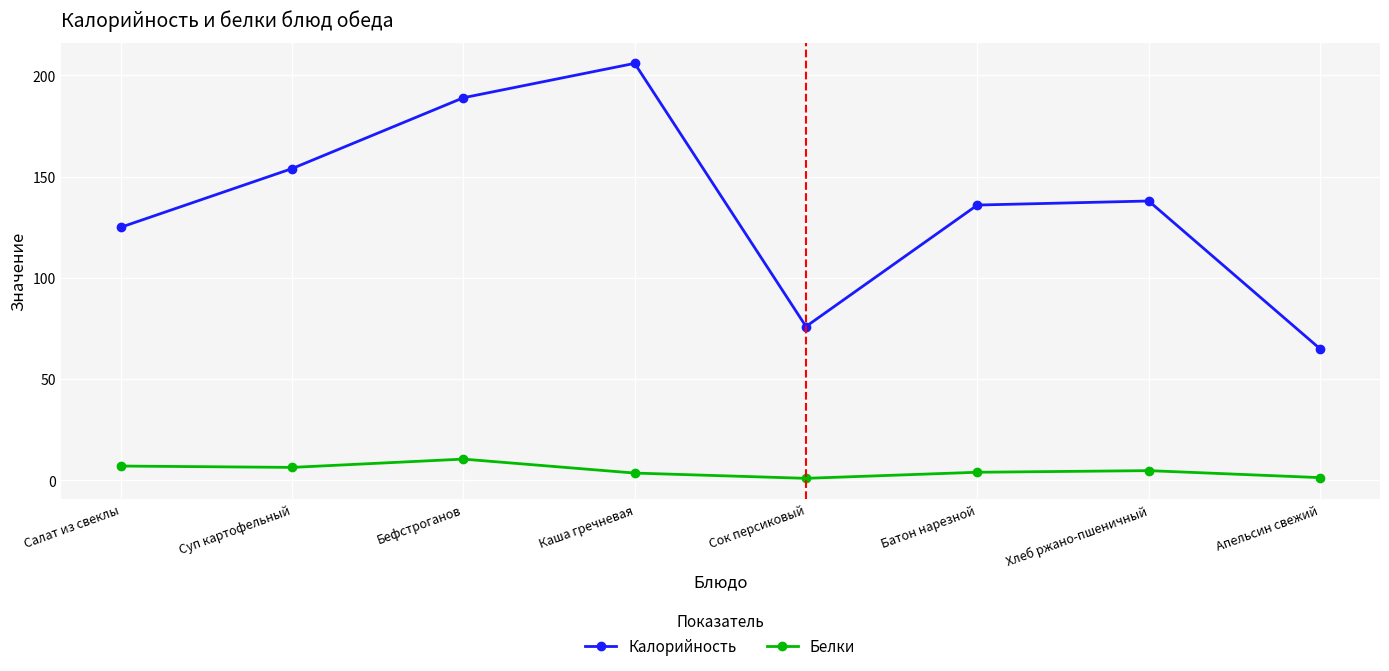

What is the value of the Белки point at the 4th from the left?

3.6